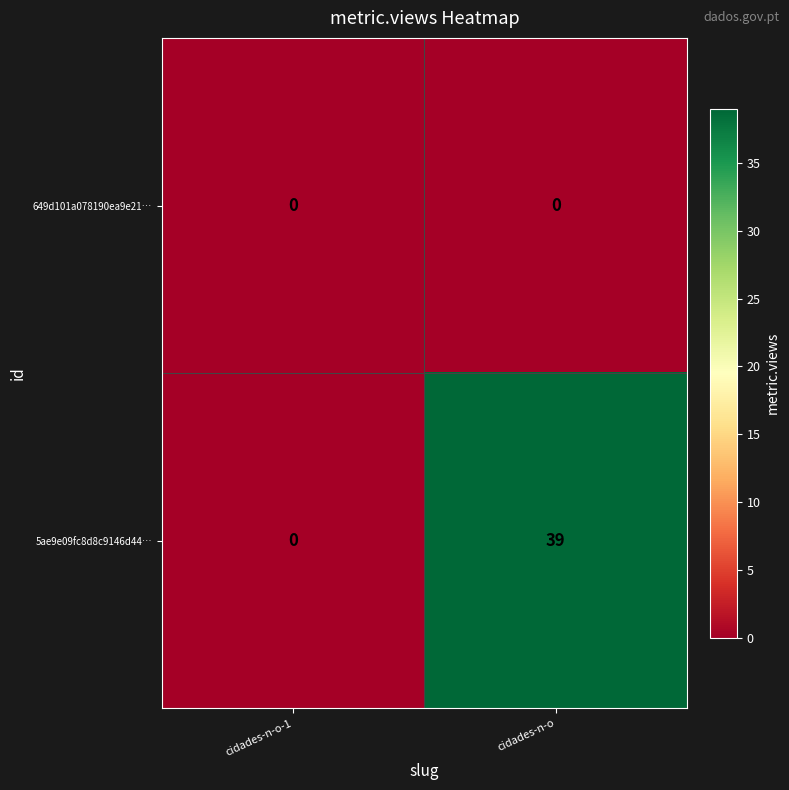

The value of 5ae9e09fc8d8c9146d44… at cidades-n-o-1 is 23. True or false?

False